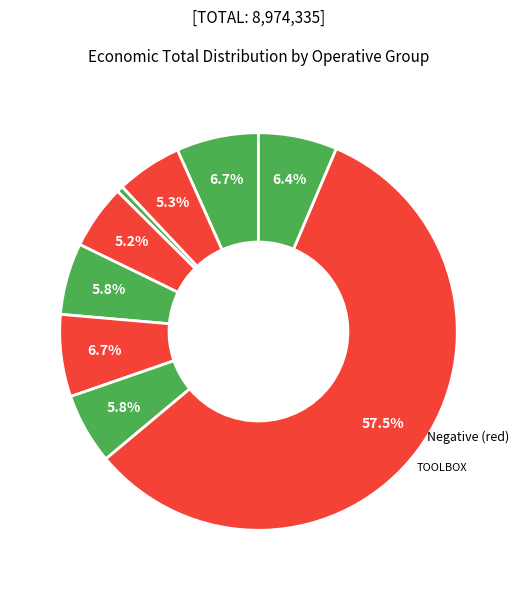

Is there a majority slice in this chart?

Yes